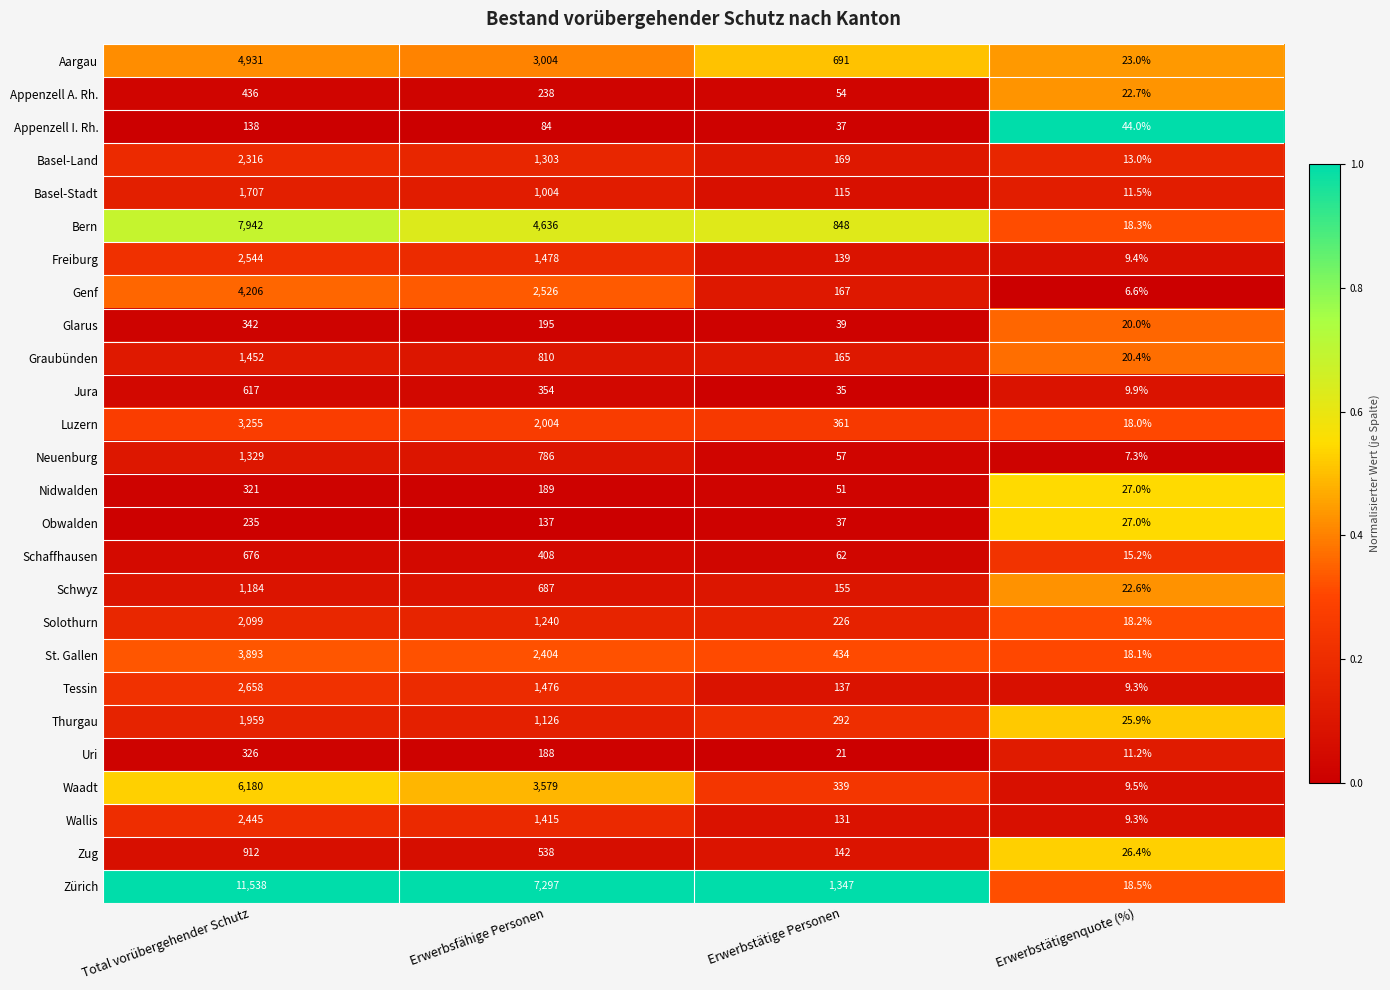

What is the minimum value shown in the chart?

6.6